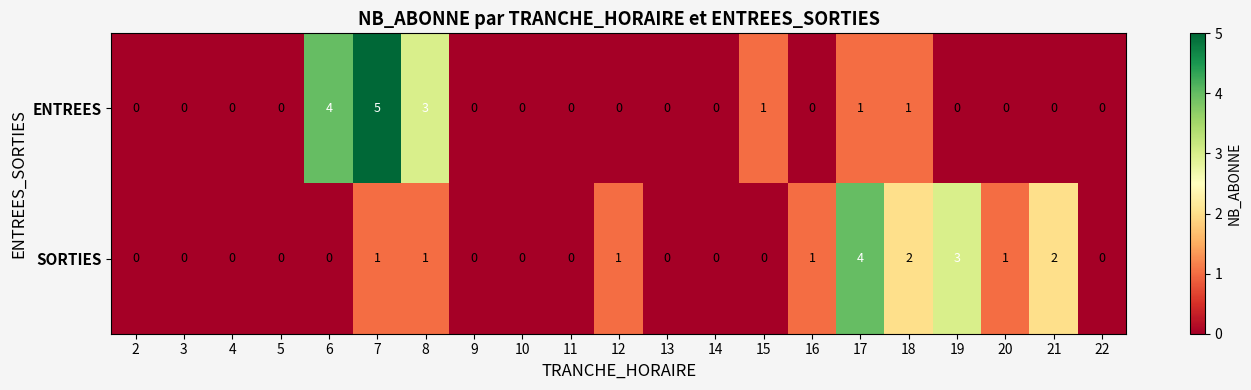

At which label does ENTREES reach its peak?

7